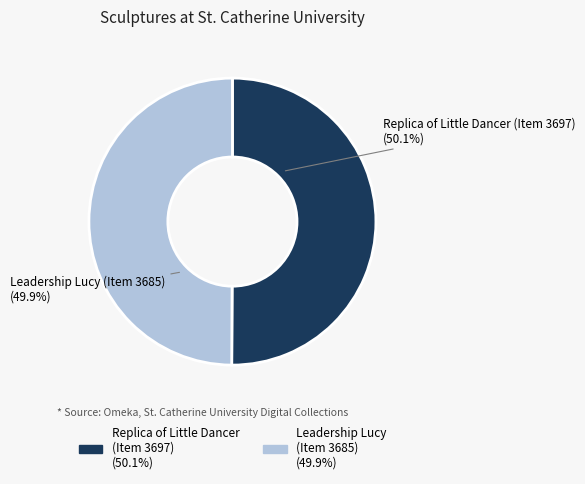

Approximately how many times larger is the value at Leadership Lucy (Item 3685) (49.9%) compared to Replica of Little Dancer (Item 3697) (50.1%)?

1.0